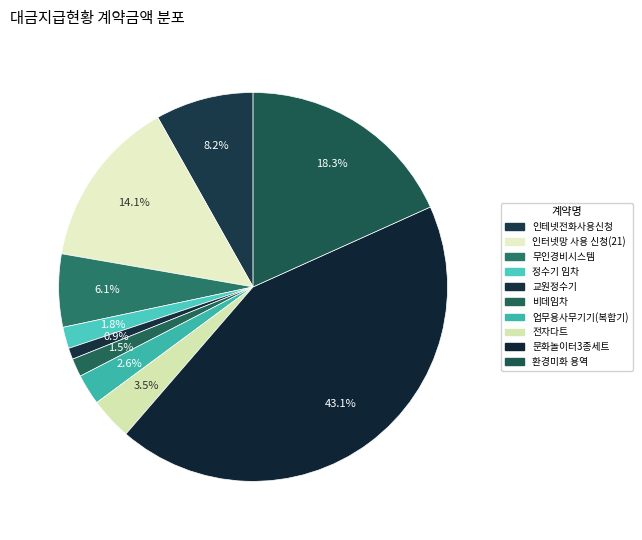

What is the largest slice in the pie chart?

문화놀이터3종세트